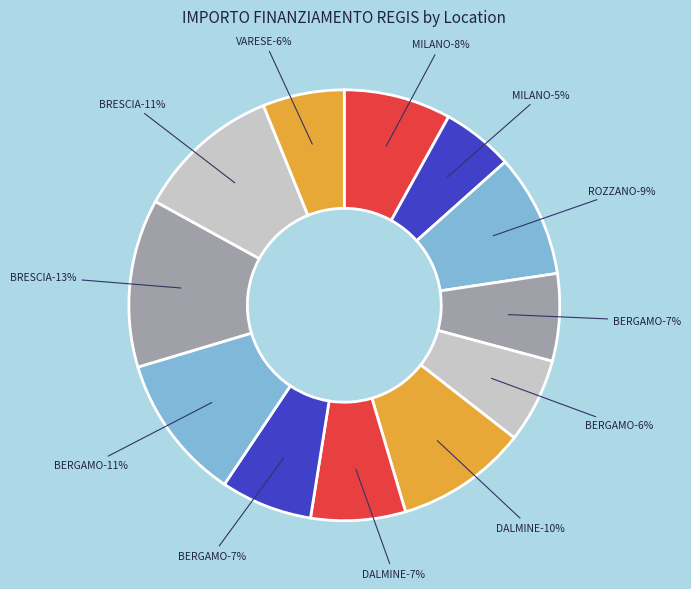

Between VARESE (J53D23005330006) and BERGAMO (F53D23002630001), which is larger?

BERGAMO (F53D23002630001)